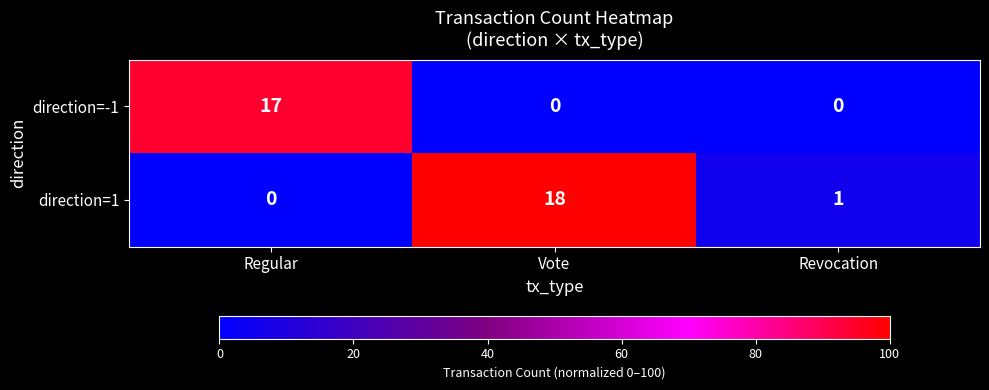

What is the sum of all direction=-1 values?

17